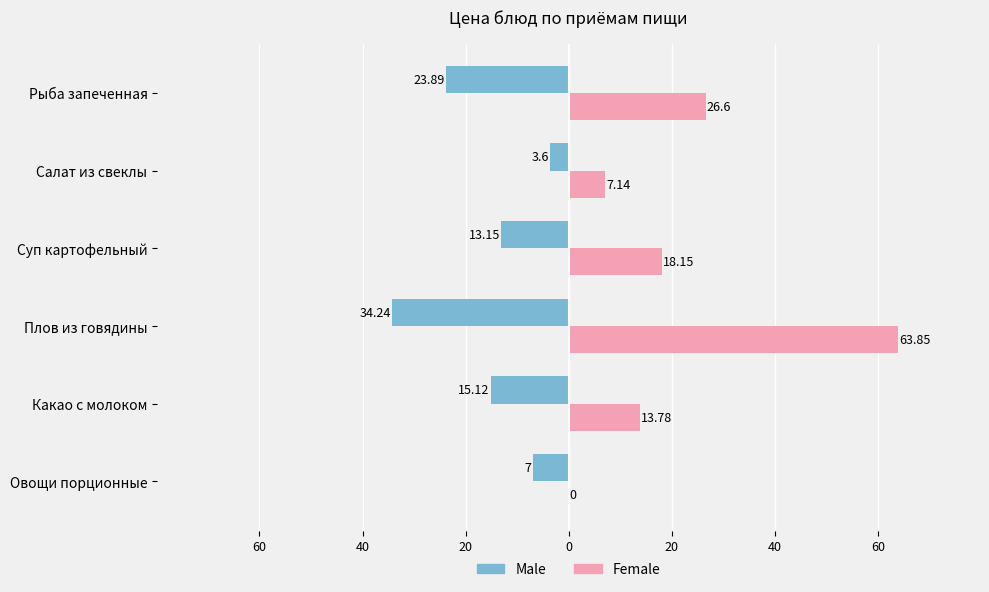

What are all the series names shown in the legend?

Male, Female